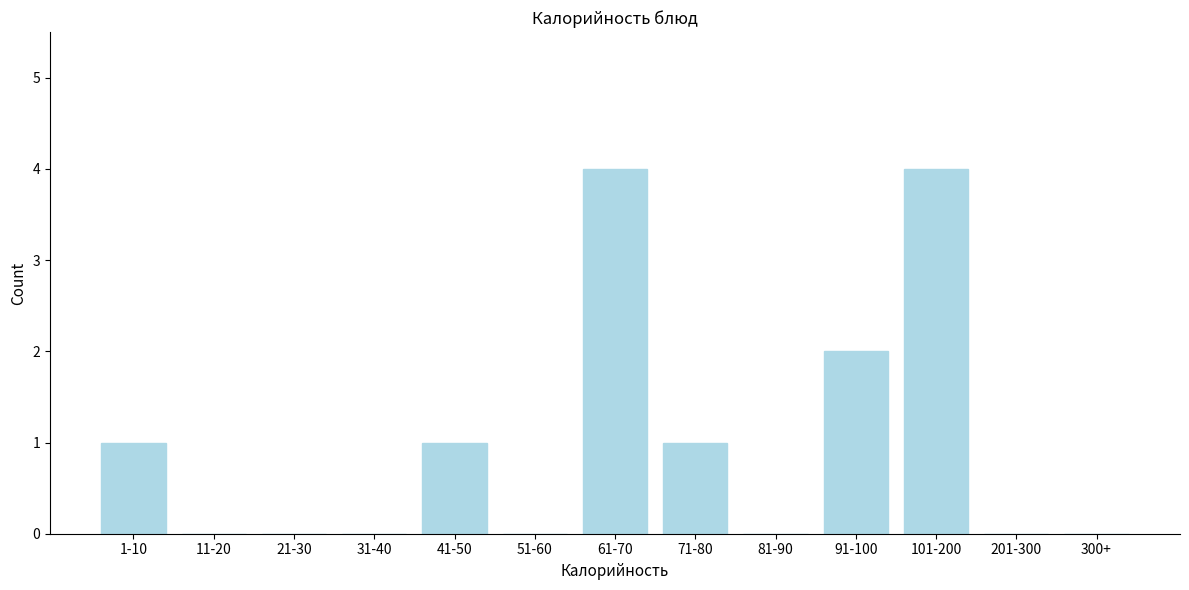

Reading left to right, what are all the values shown in this chart?

1-10=1	11-20=0	21-30=0	31-40=0	41-50=1	51-60=0	61-70=4	71-80=1	81-90=0	91-100=2	101-200=4	201-300=0	300+=0